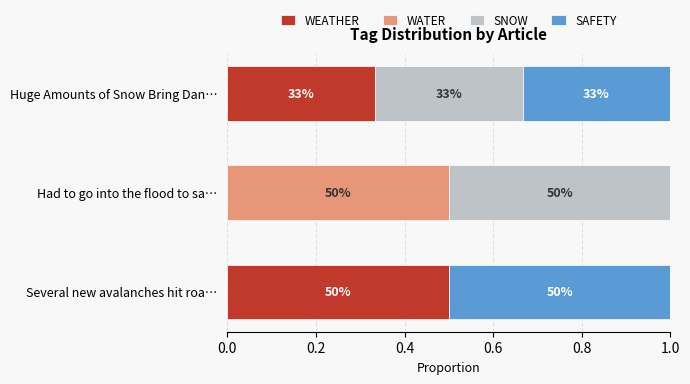

What are all the series names shown in the legend?

WEATHER, WATER, SNOW, SAFETY